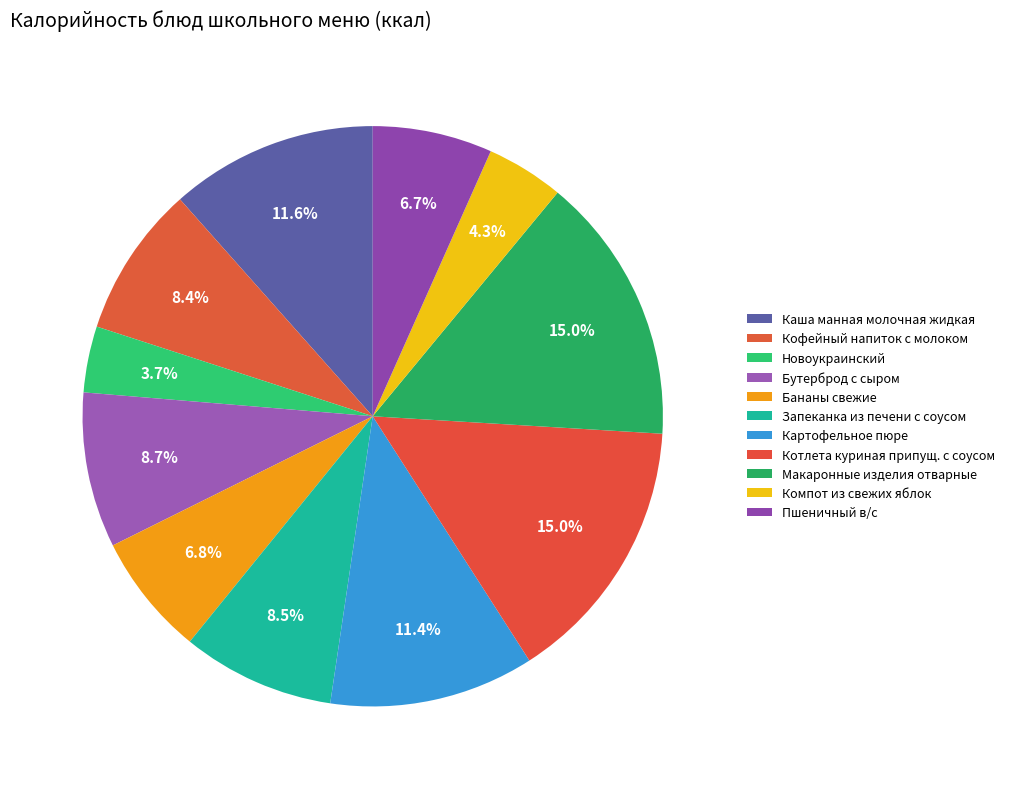

What is the total percentage of Бананы свежие and Котлета куриная припущ. с соусом?

21.8%